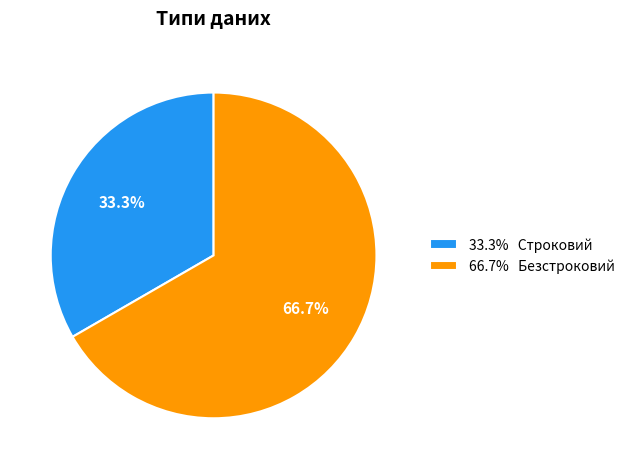

What is the majority slice?

66.7% Безстроковий